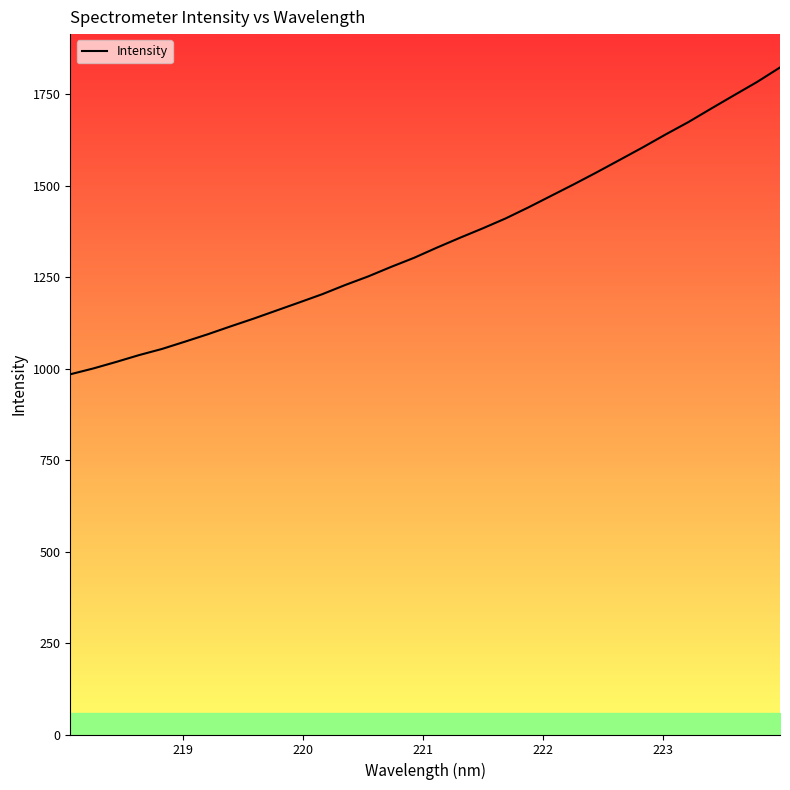

What is the lowest value of the Intensity series?

984.3